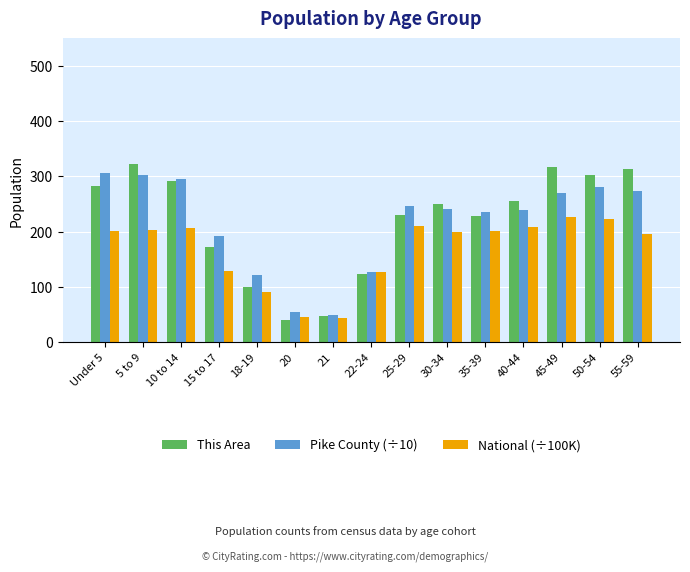

What is the minimum value shown in the chart?

41.0